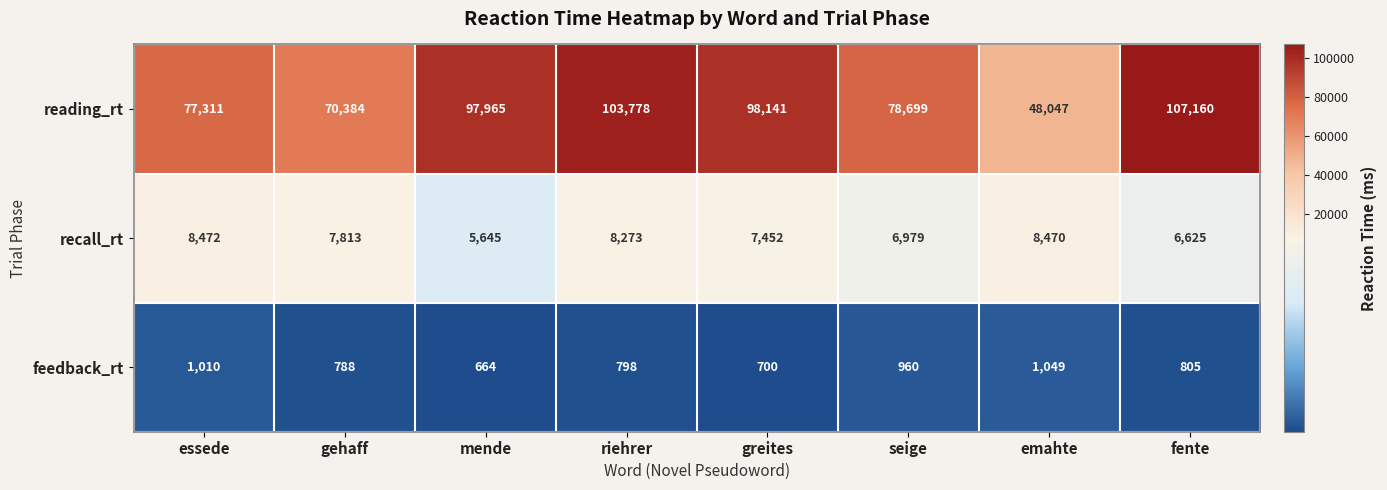

At which category is the sum across all series the highest?

fente